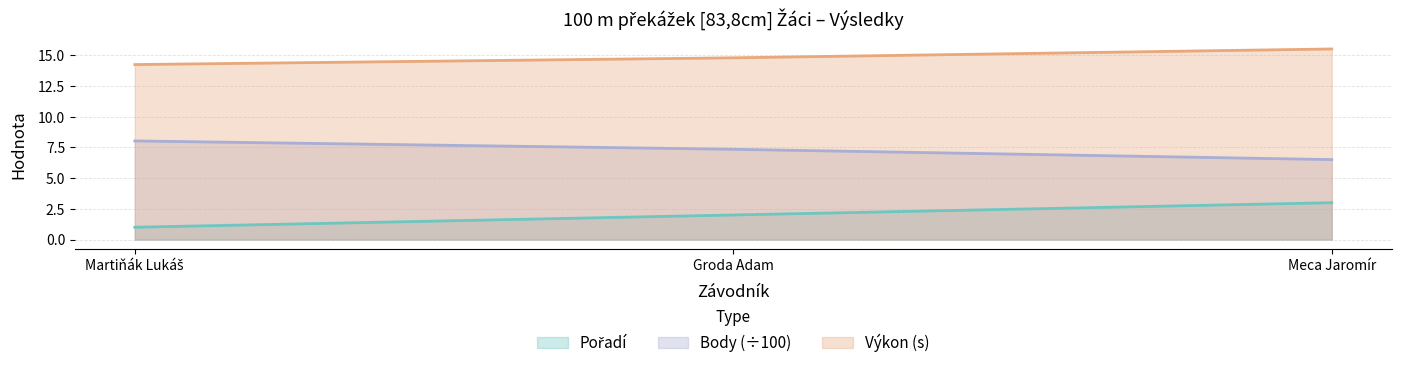

What is the value of the Pořadí point at the 1st from the left?

1.0